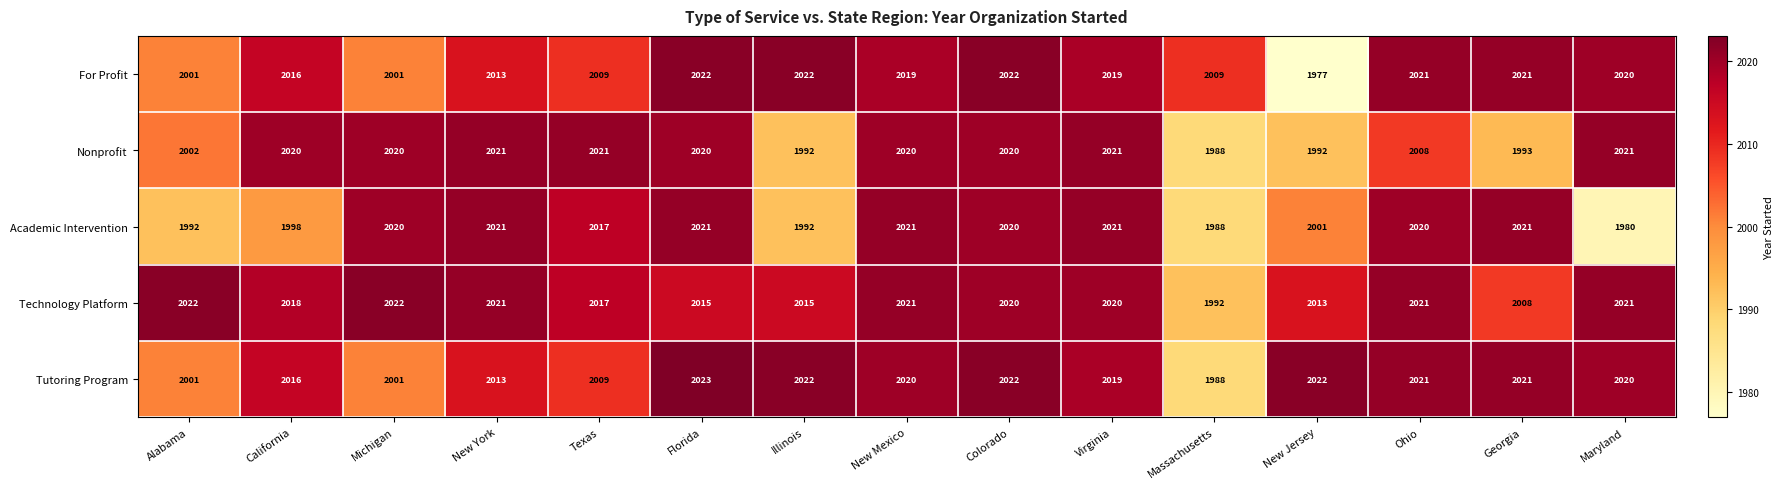

What is the spread (max minus min) of values at Maryland?

41